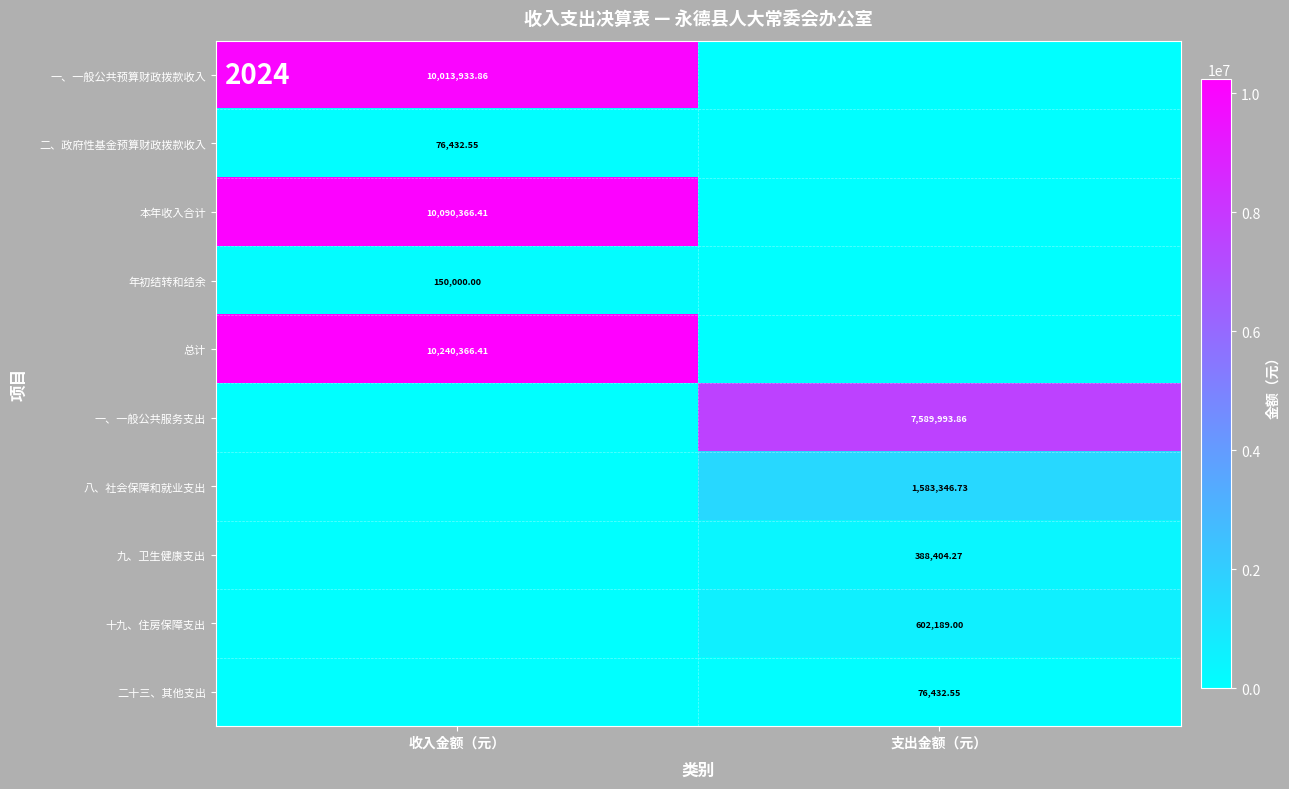

At which category does the chart reach its minimum across all series?

支出金额（元）